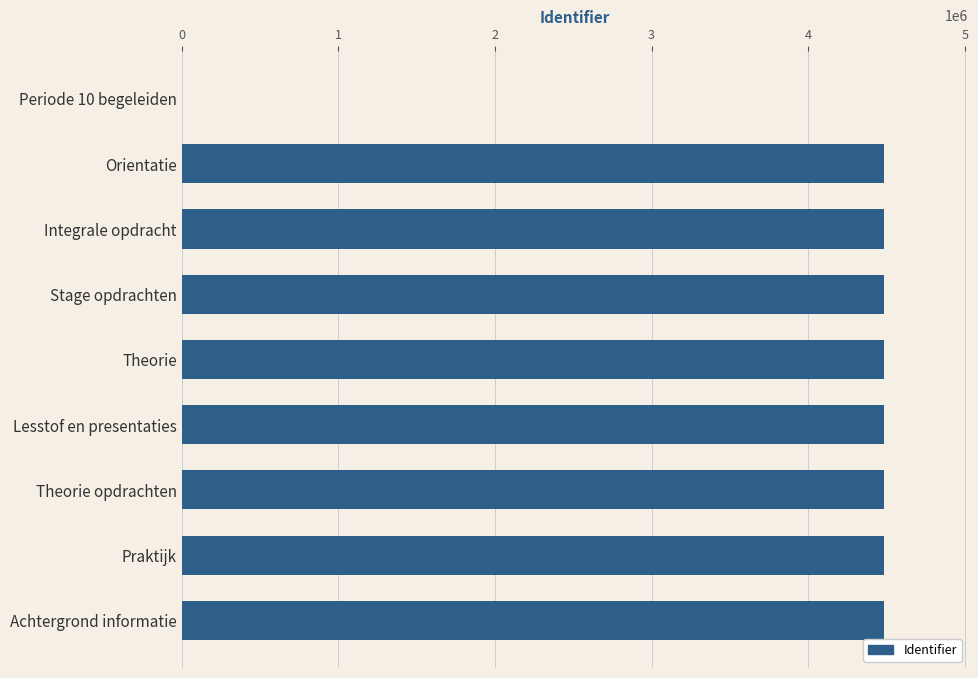

The value at Integrale opdracht is 5866247. True or false?

False